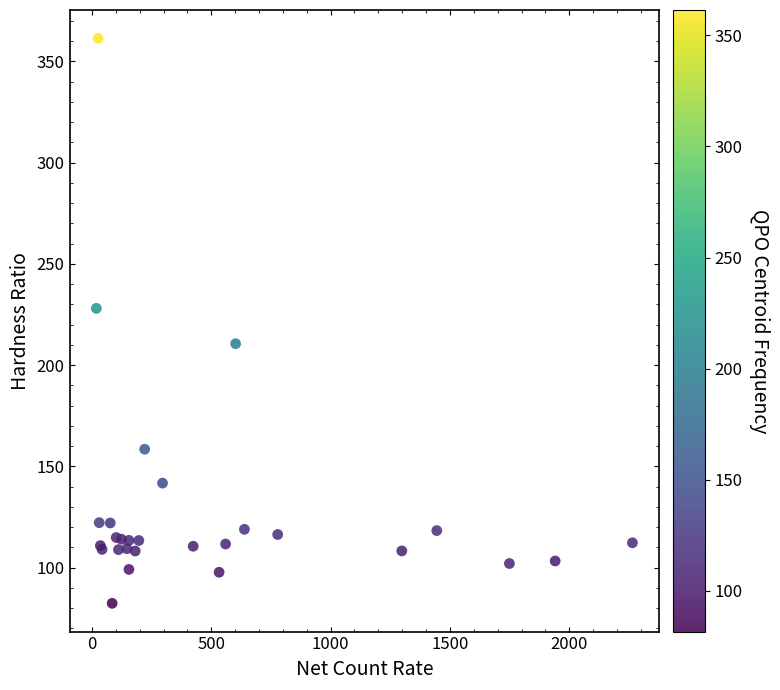

What Y value in the scatter plot is closest to 221?

228.1